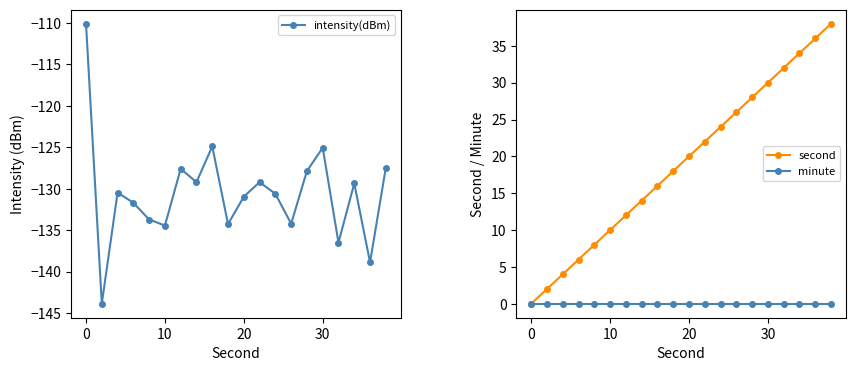

What are all the series names shown in the legend?

intensity(dBm), second, minute